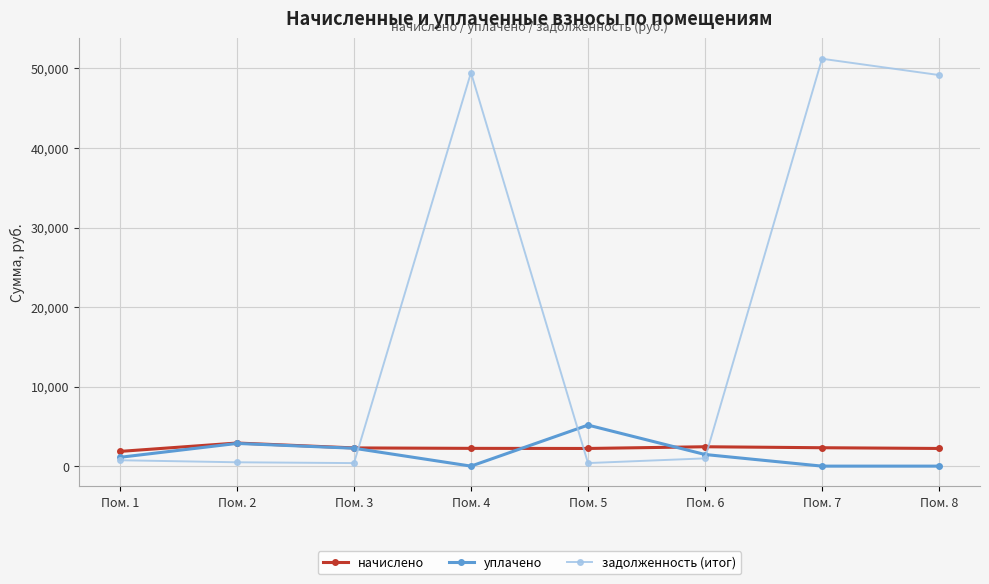

What is the sum of the уплачено values at Пом. 6 and Пом. 5?

6622.0